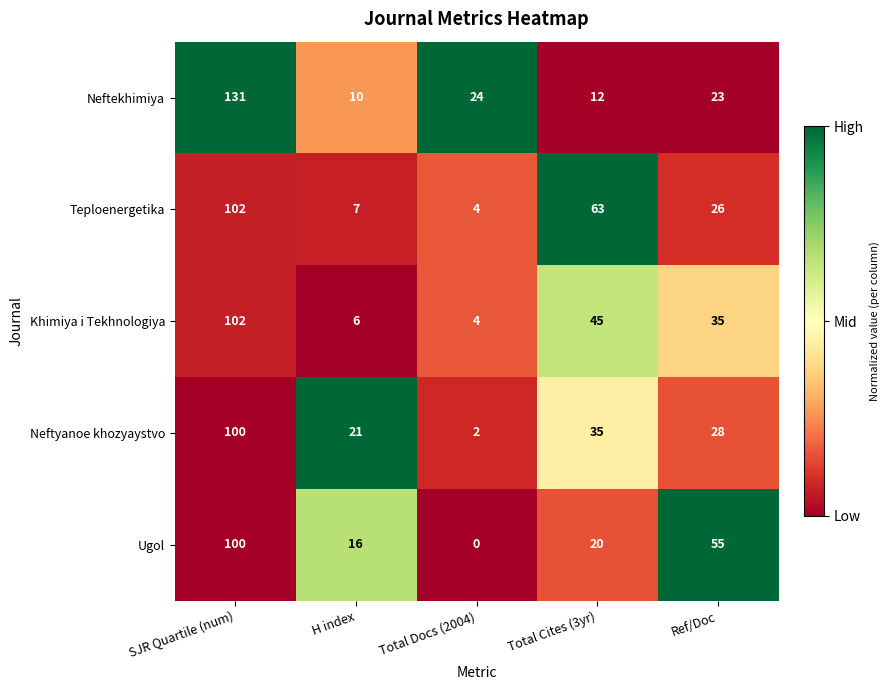

Reading left to right, transcribe all the data shown in this chart.

Neftekhimiya: 131	10	24	12	23
Teploenergetika: 102	7	4	63	26
Khimiya i Tekhnologiya: 102	6	4	45	35
Neftyanoe khozyaystvo: 100	21	2	35	28
Ugol: 100	16	0	20	55